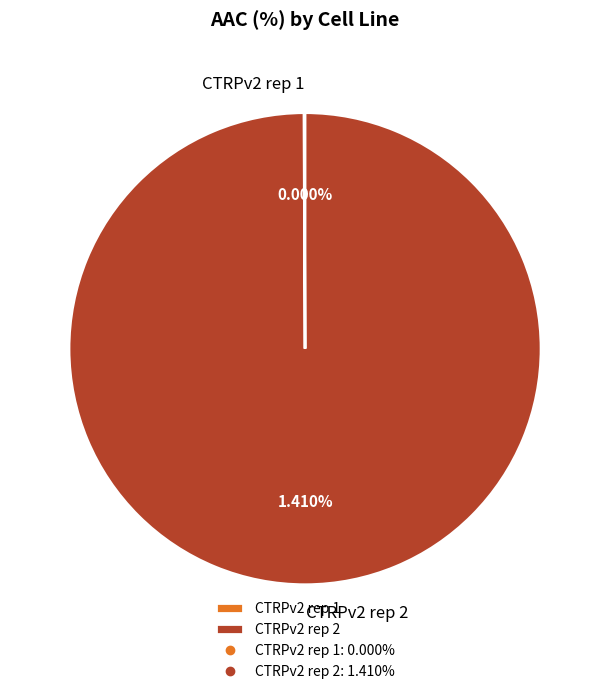

What percentage do CTRPv2 rep 2 and CTRPv2 rep 1 together represent?

100.0%